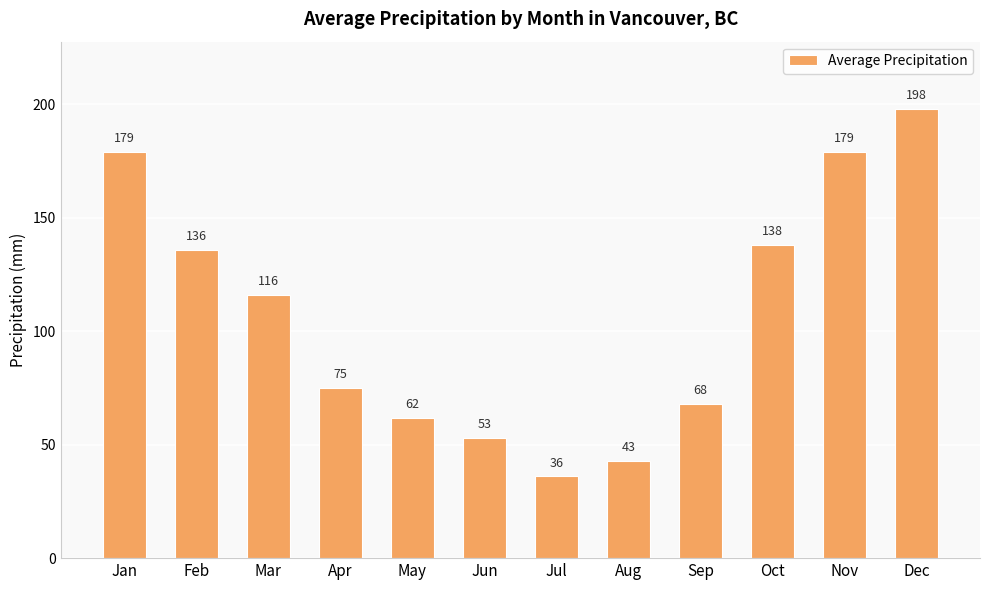

What is the ratio of the value at Sep to the value at Jan?

0.4